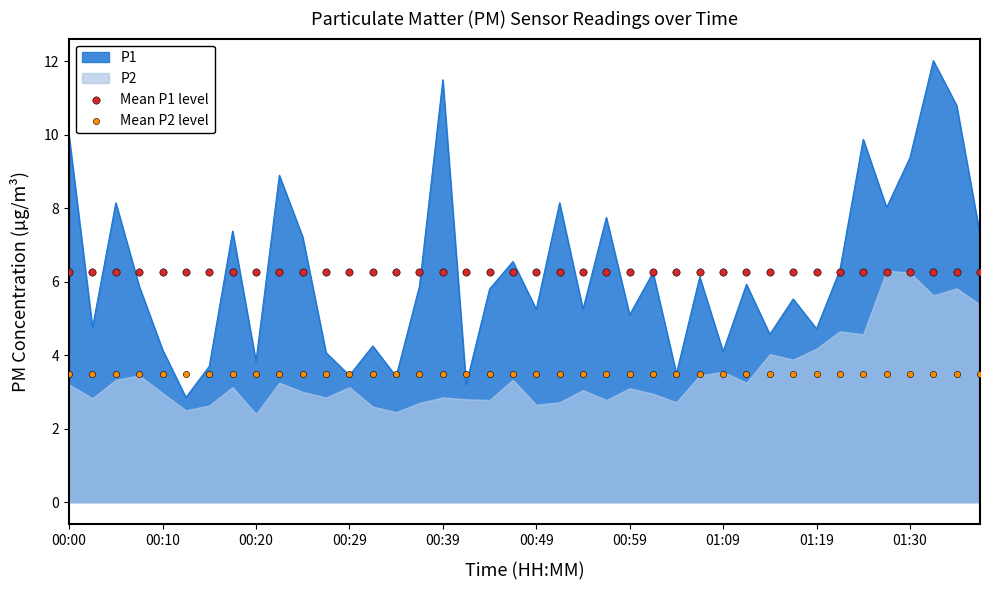

What is the maximum value for P1?

12.0